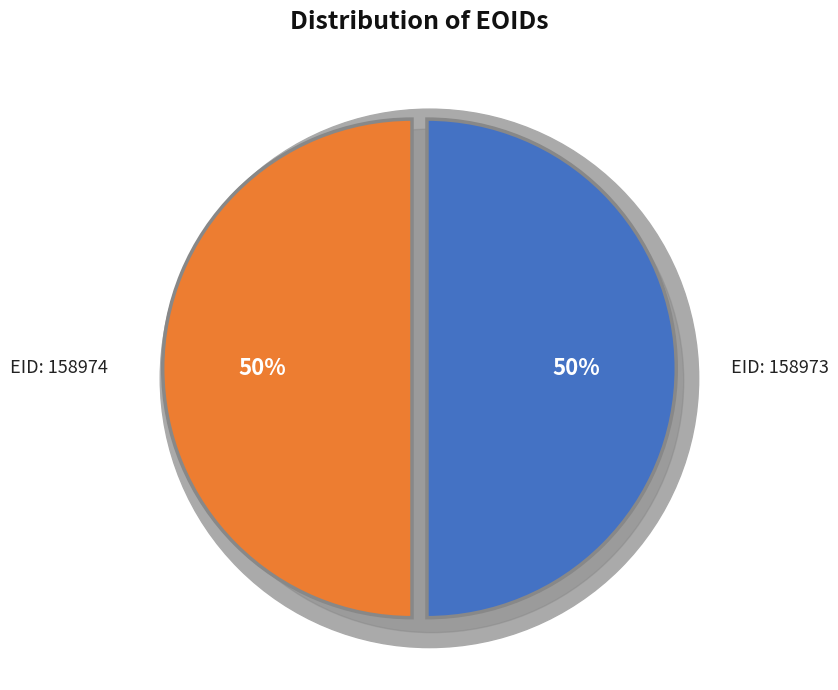

How many segments does this pie chart have?

2